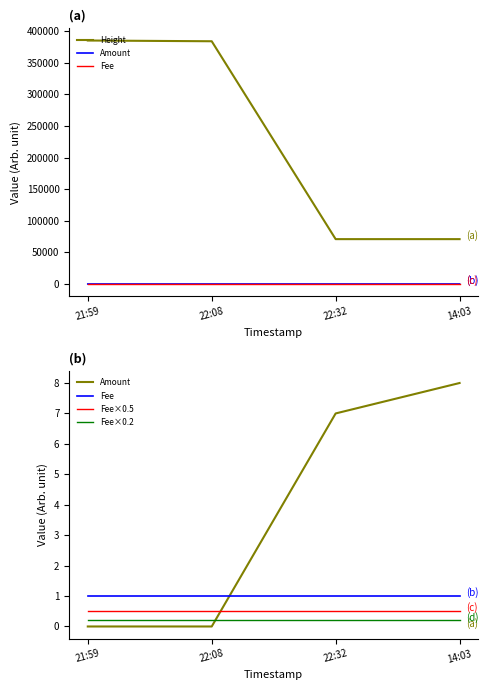

Read the Height value at 21:59.

385117.0